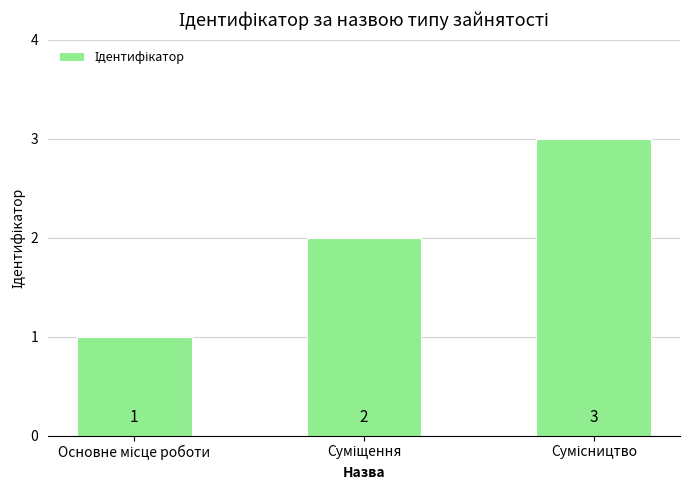

What is the sum of all values?

6